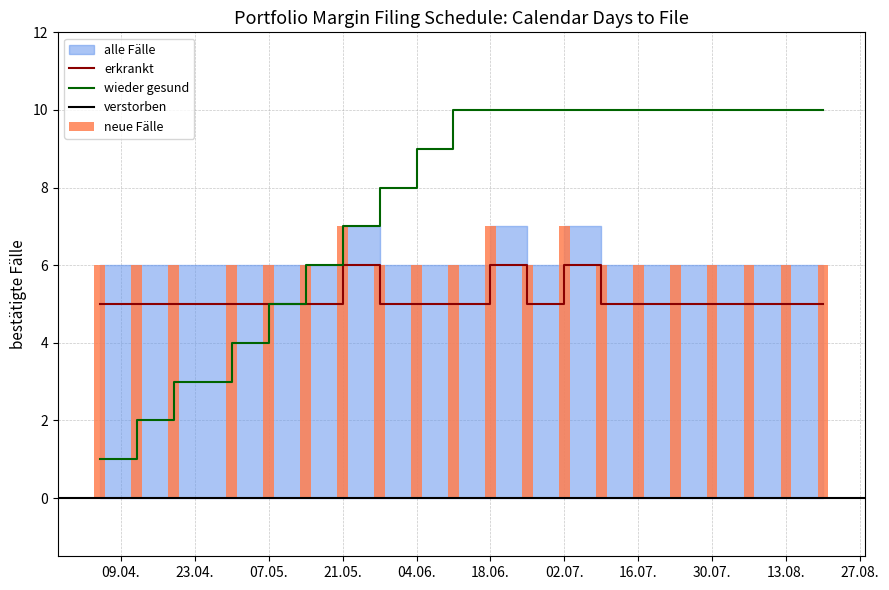

True or false: wieder gesund has a value of 4 at 30.07..

False